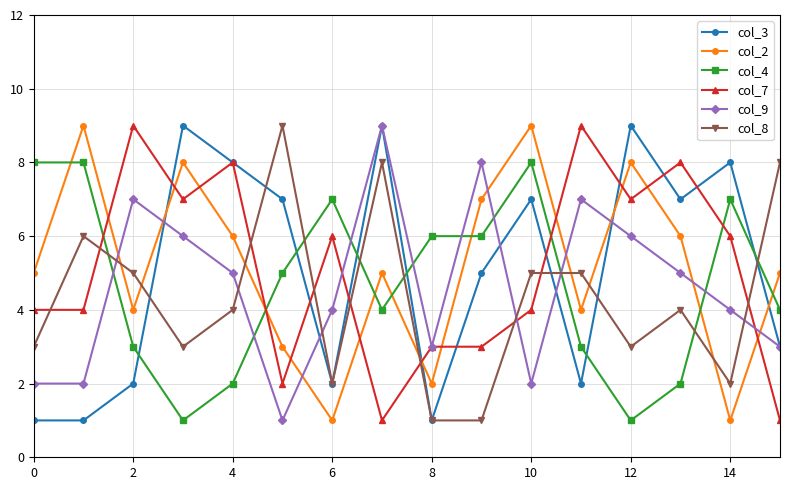

True or false: col_3 has more than 1 interior local peaks.

True